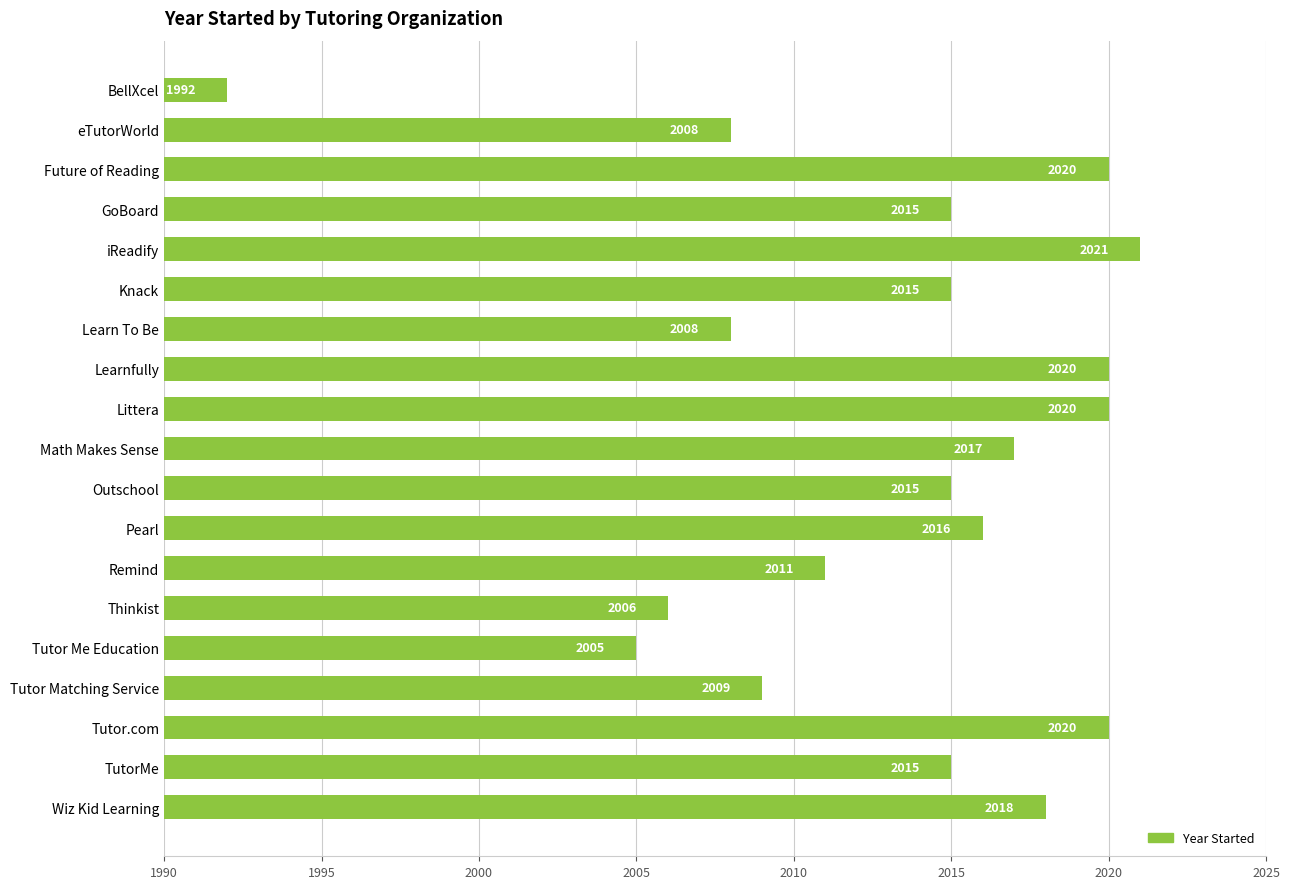

What is the difference between the maximum and minimum values?

29